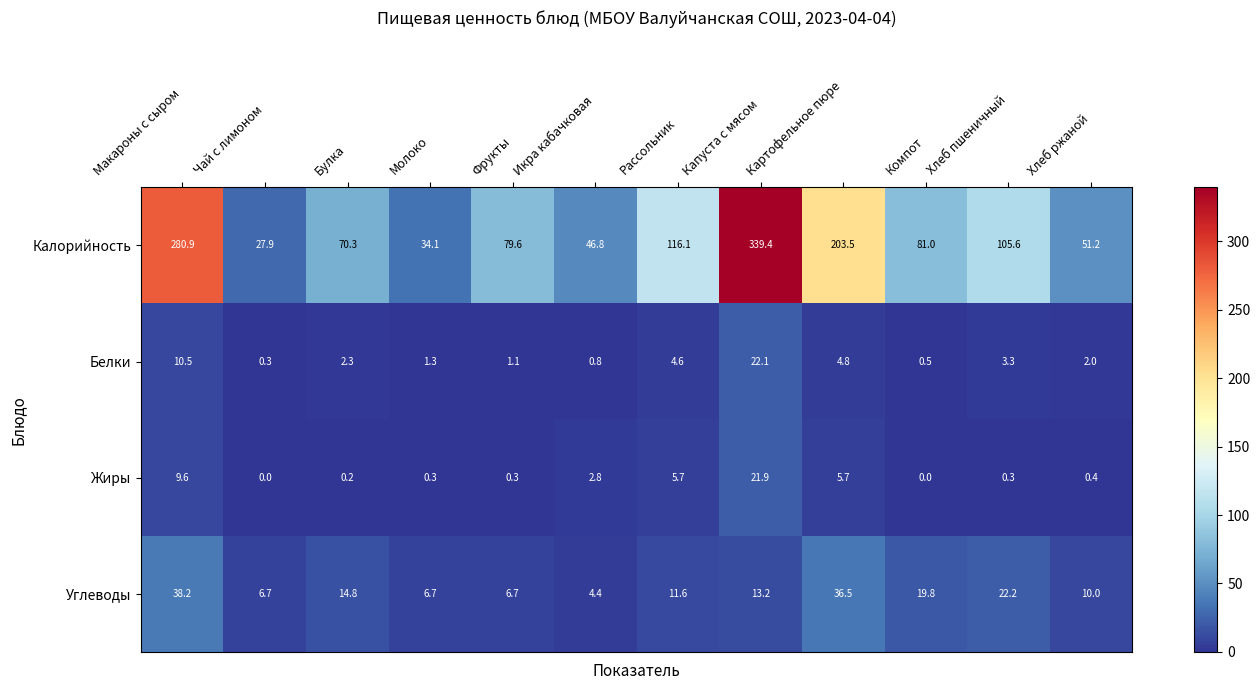

List the labels in order of Белки value, smallest first.

Чай с лимоном, Компот, Икра кабачковая, Фрукты, Молоко, Хлеб ржаной, Булка, Хлеб пшеничный, Рассольник, Картофельное пюре, Макароны с сыром, Капуста с мясом